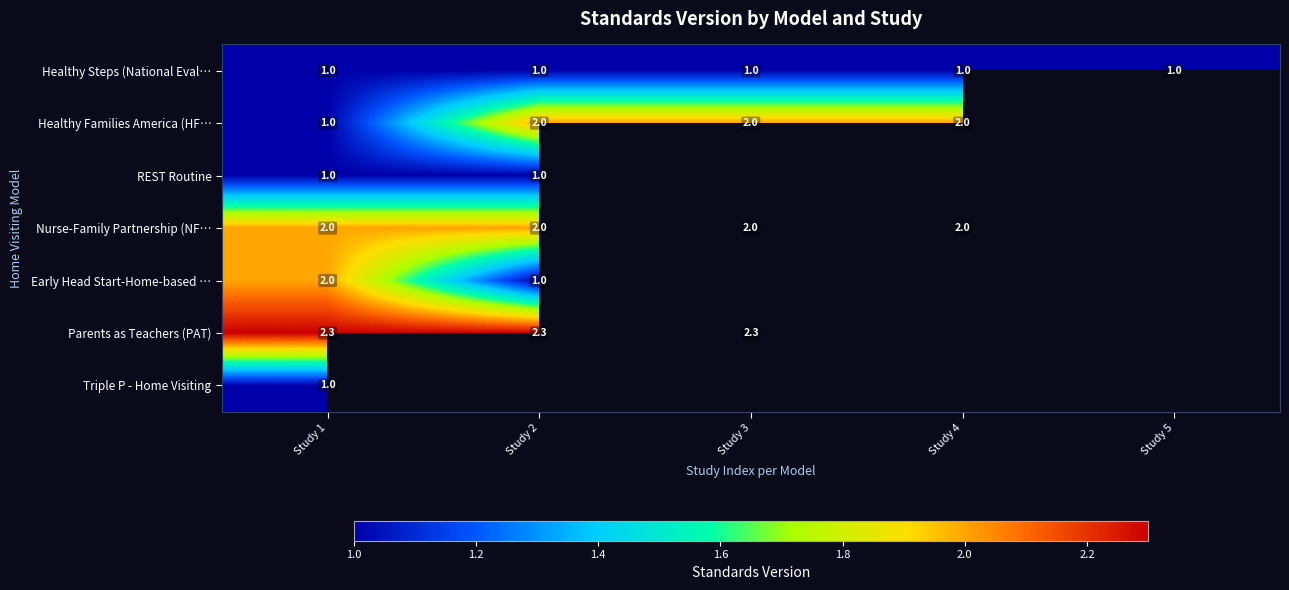

What is the difference between the Healthy Families America (HF… values at Study 1 and Study 2?

1.0